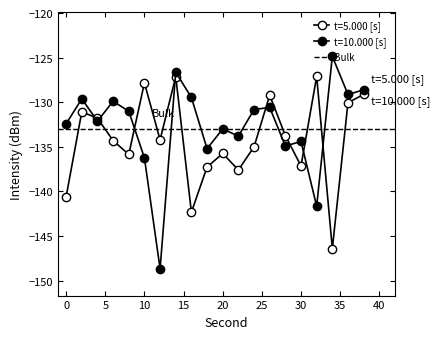

Which label corresponds to the largest value in the chart?

34